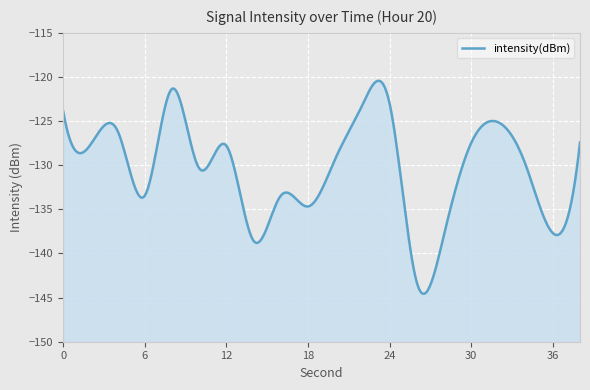

List the labels in order of value, largest first.

8, 24, 22, 0, 32, 4, 38, 30, 2, 12, 20, 34, 10, 16, 6, 18, 36, 28, 14, 26